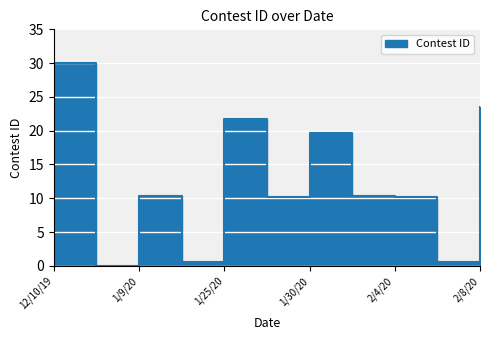

Read the value at 2/4/20.

10.2